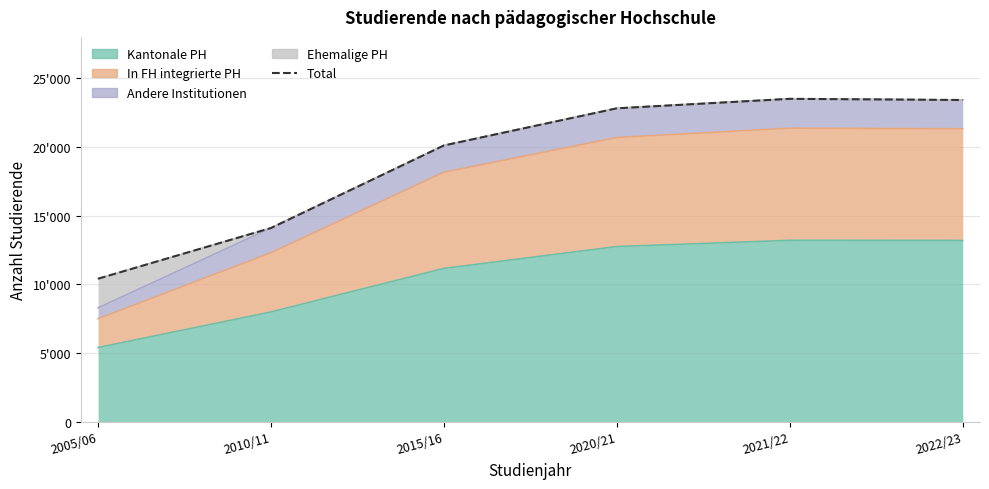

What is the difference between the maximum and minimum values?

13078